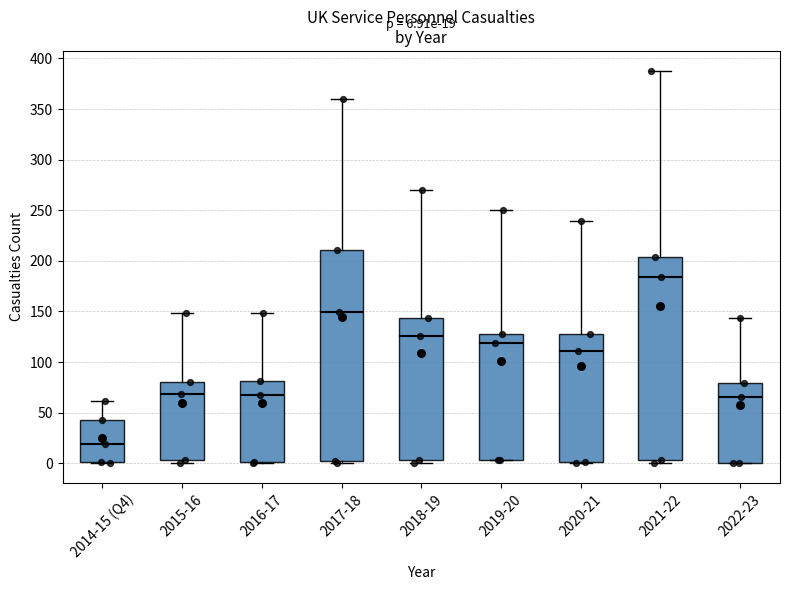

Comparing the boxes themselves (not the whiskers), which one is the tallest?

2017-18